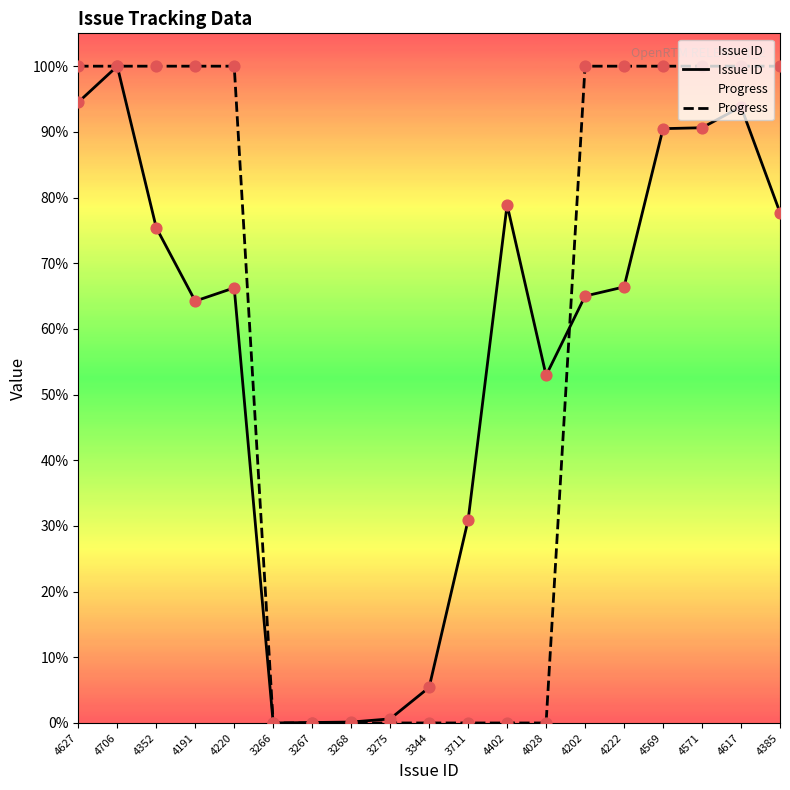

Which series contains the highest Y value?

Issue ID